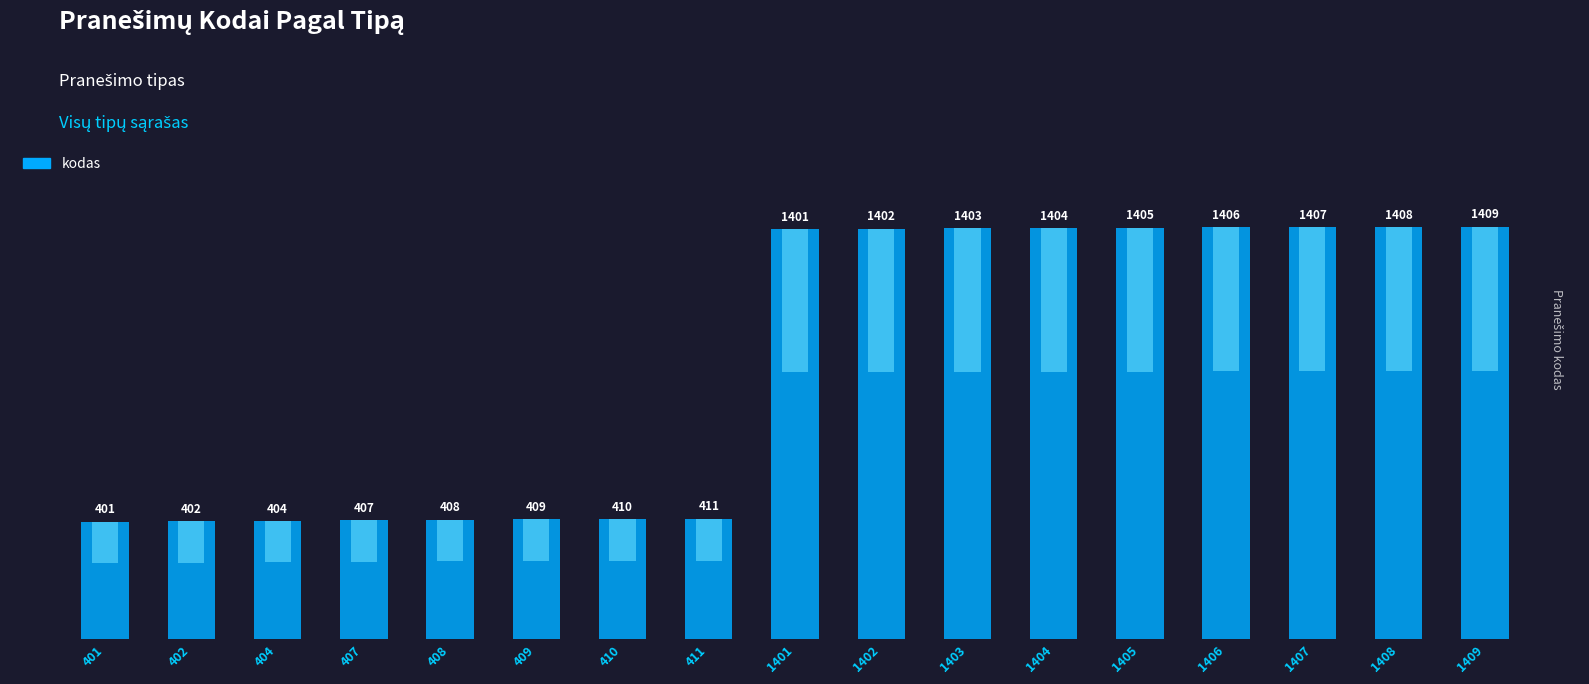

What is the sum of all values?

15897